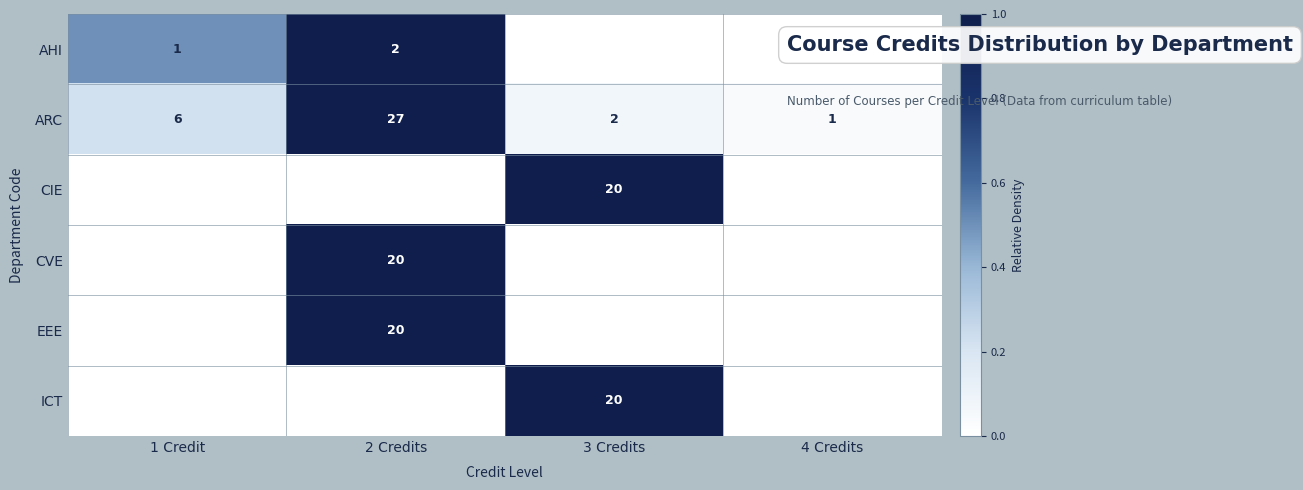

The ARC series shows 2 at 3 Credits. True or false?

True